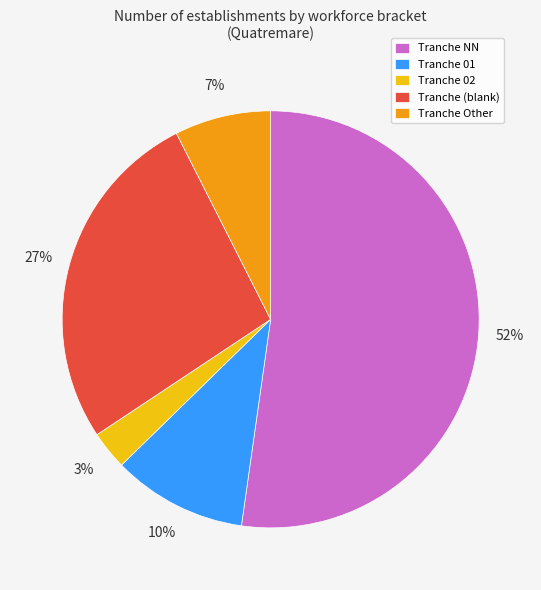

What percentage is the Tranche 01 slice, to the nearest percent?

10%